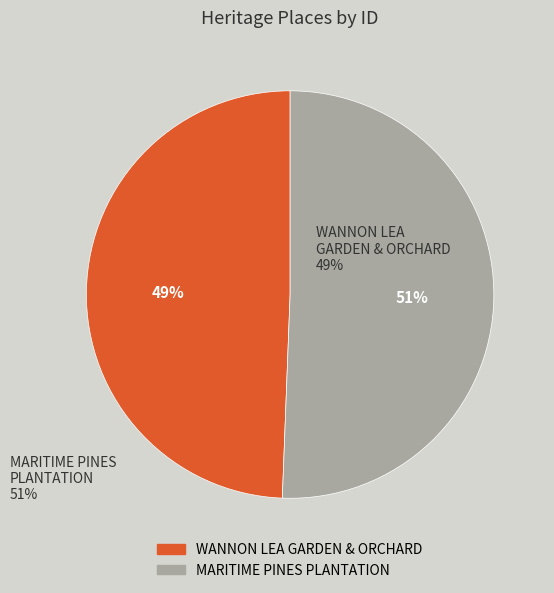

Is the sum of MARITIME PINES PLANTATION and WANNON LEA GARDEN & ORCHARD greater than half?

Yes